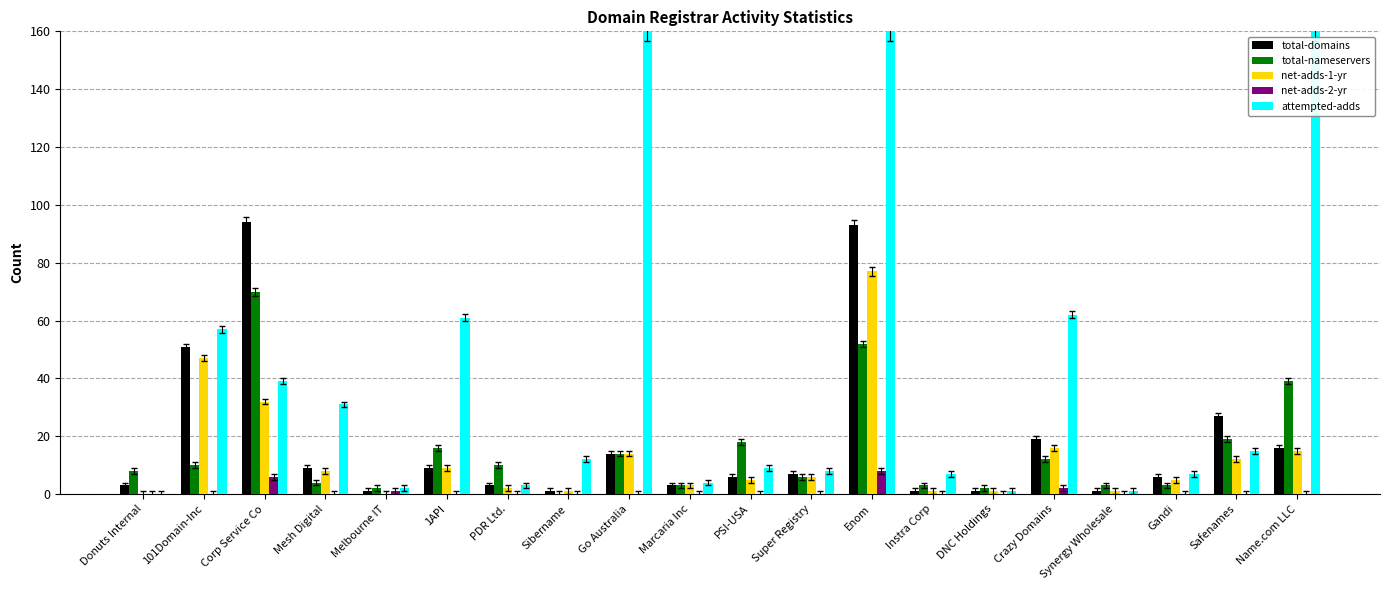

What are all the series names shown in the legend?

total-domains, total-nameservers, net-adds-1-yr, net-adds-2-yr, attempted-adds